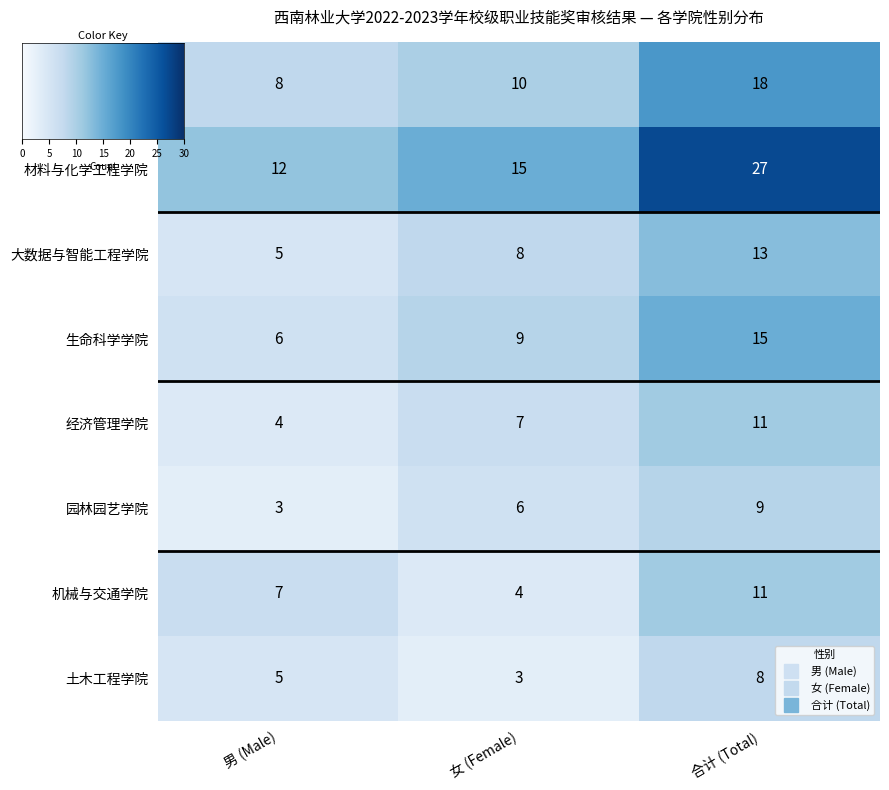

Which series has the largest total across all categories?

材料与化学工程学院